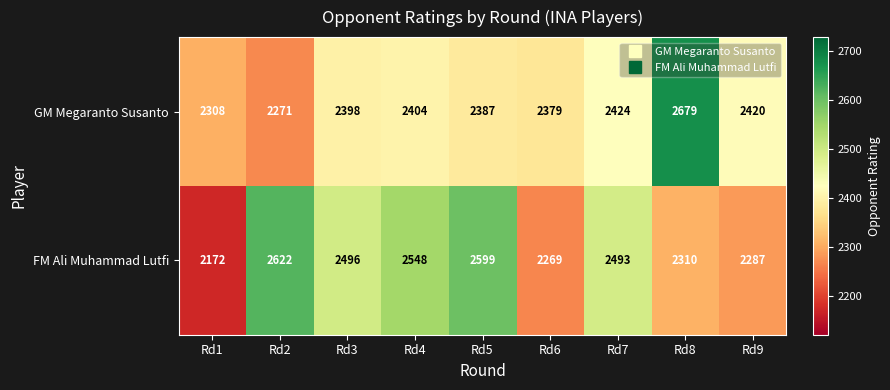

What is the approximate value of FM Ali Muhammad Lutfi at Rd7?

2493